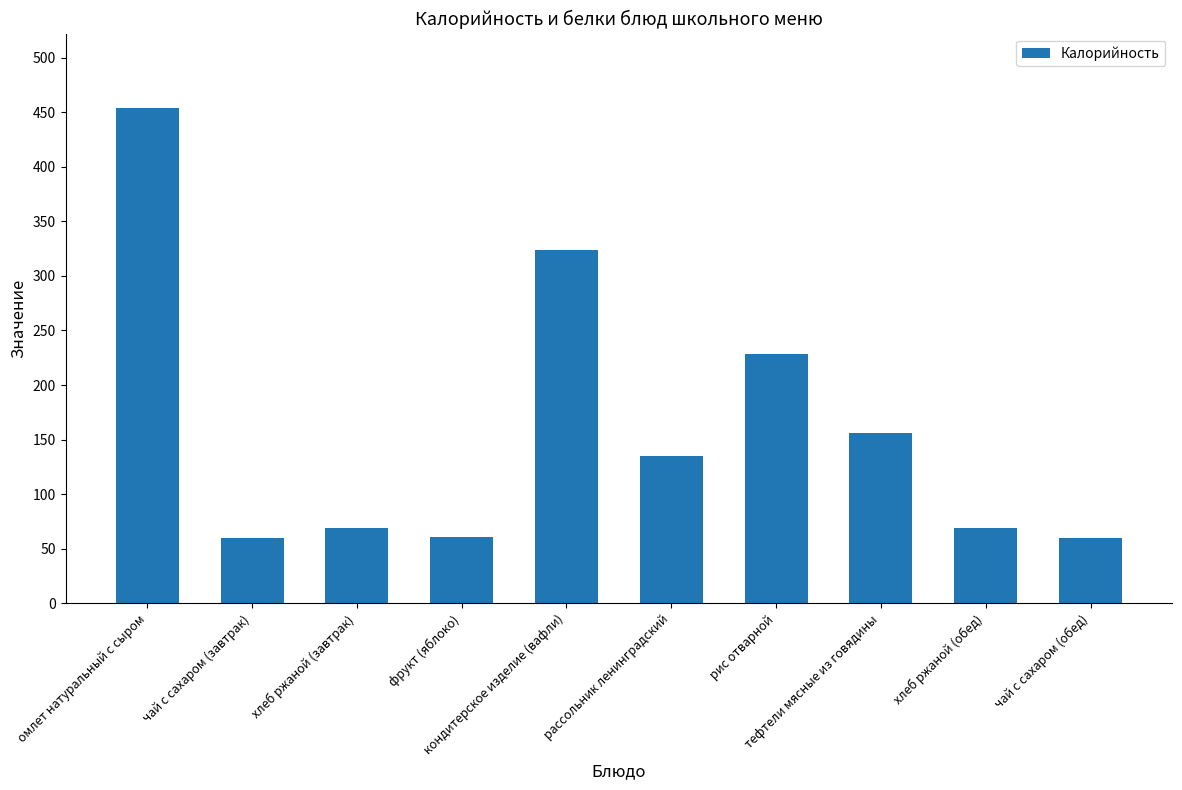

What is the greatest value displayed?

454.0